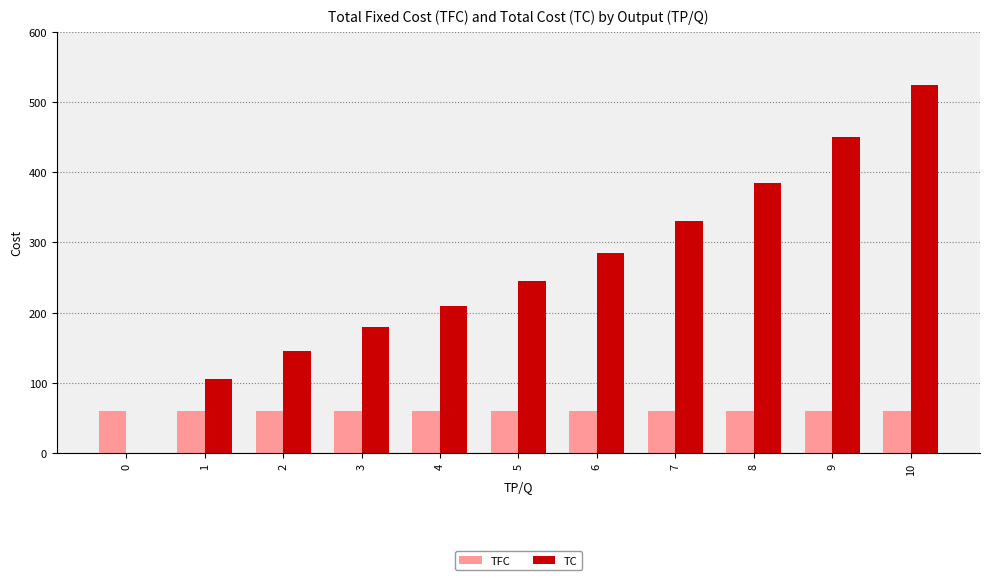

Between 6 and 7, which series saw the biggest shift?

TC